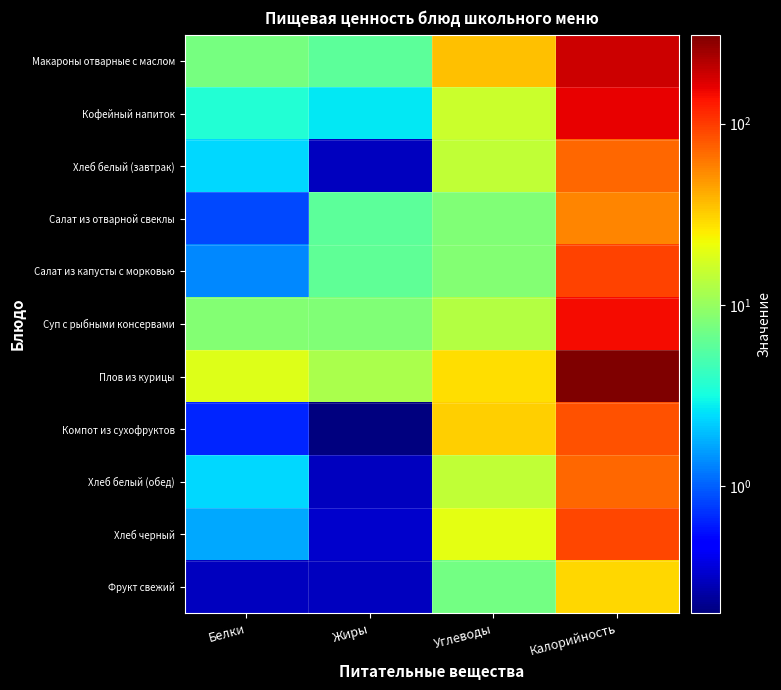

Which label corresponds to the smallest value in the chart?

Жиры